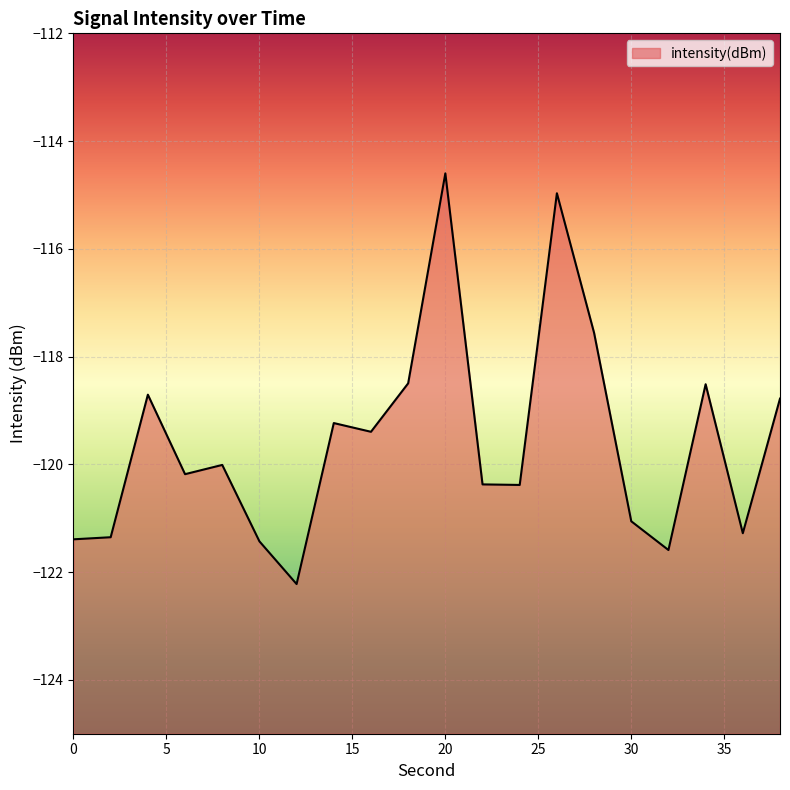

True or false: there are more than 2 points higher than both neighbors.

True